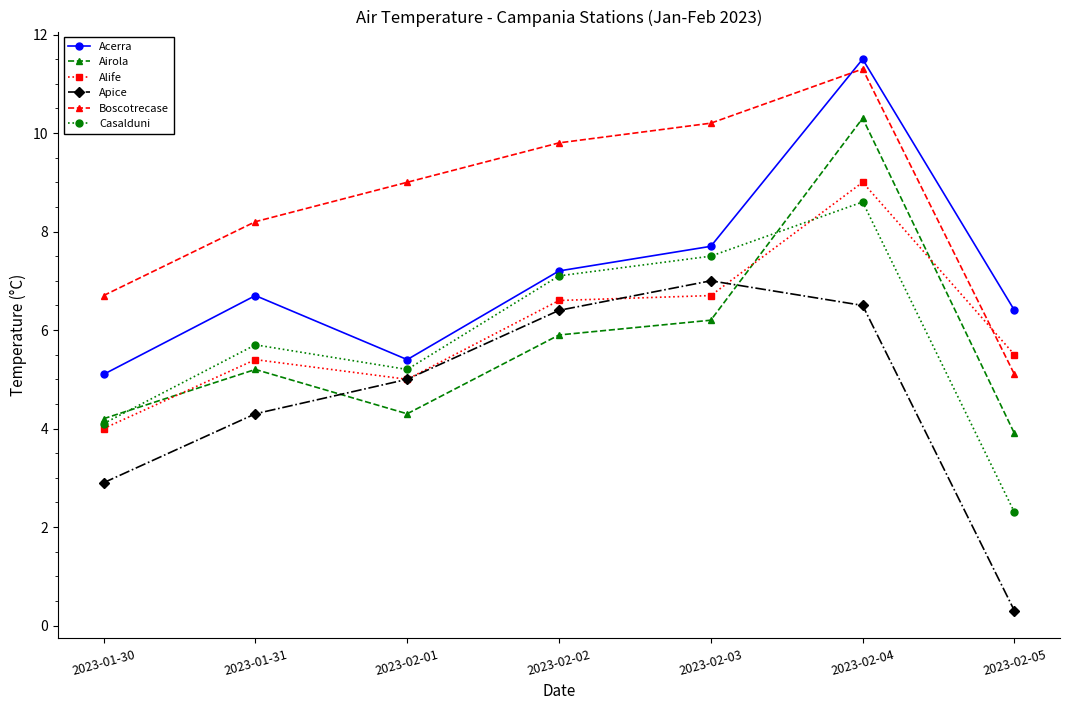

At how many categories does at least one series exceed 3?

7